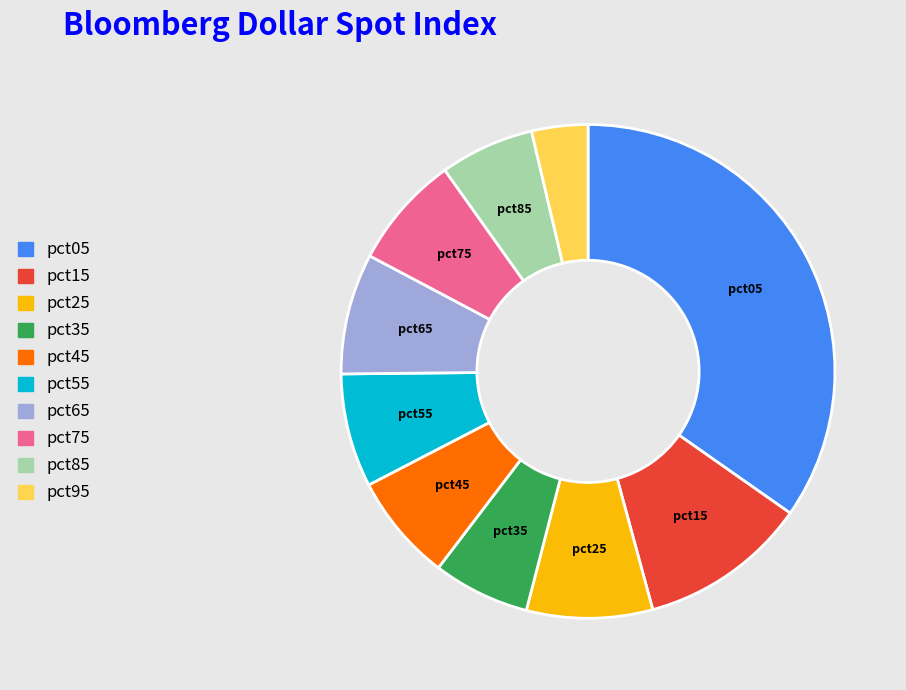

Does pct15 represent more than half of the total?

No